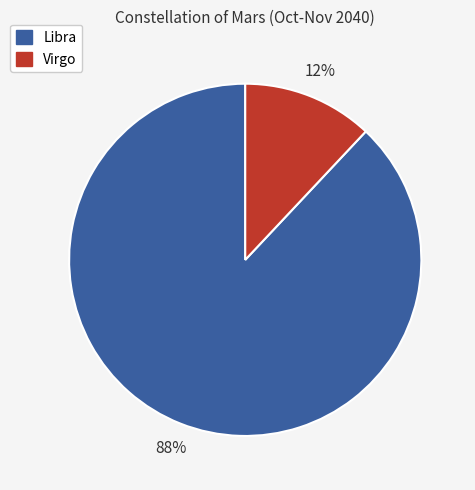

To the nearest percent, what percentage of the pie is Libra?

88%